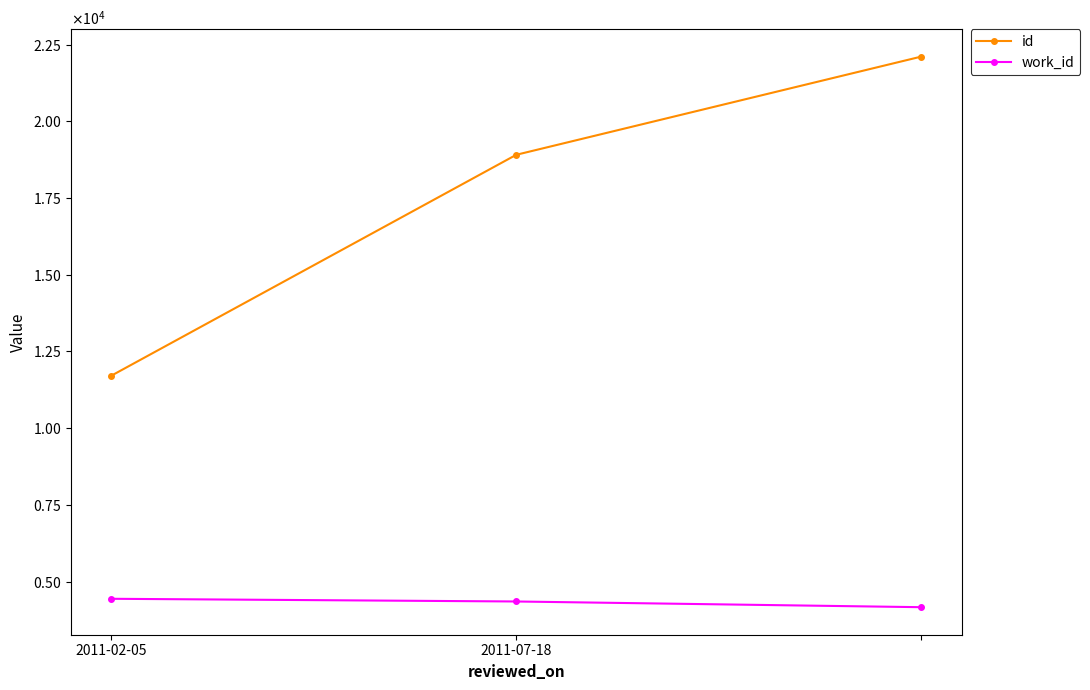

What are all the series names shown in the legend?

id, work_id